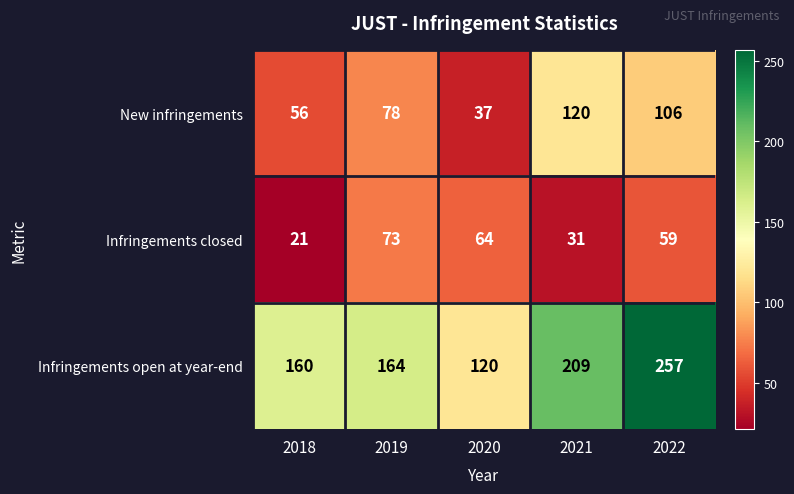

At 2022, list the series in order from smallest to largest.

Infringements closed, New infringements, Infringements open at year-end